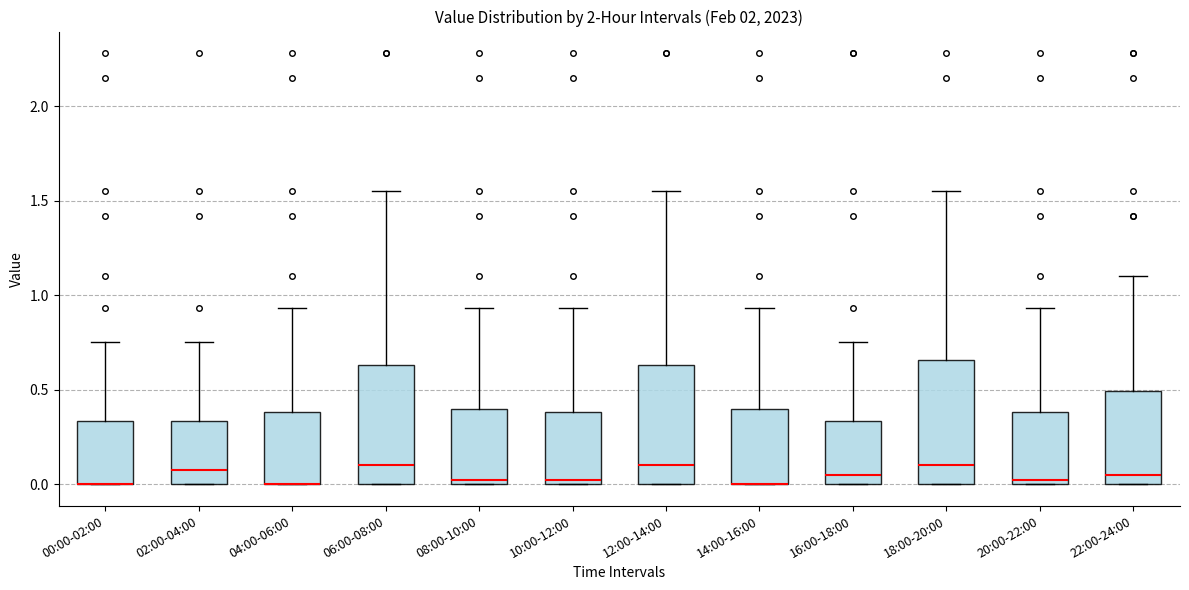

Reading left to right, transcribe this box plot: for each box, give where its median line is, the range the box spans, and where its two whiskers end, as read against the y-axis. The values are not printed on the chart, so give them approximately, as read against the axis.

00:00-02:00: median 0.00 (drawn on the box's lower edge), box 0.00 to 0.35, whiskers 0.00 to 0.75
02:00-04:00: median 0.10, box 0.00 to 0.35, whiskers 0.00 to 0.75
04:00-06:00: median 0.00 (drawn on the box's lower edge), box 0.00 to 0.40, whiskers 0.00 to 0.95
06:00-08:00: median 0.10, box 0.00 to 0.65, whiskers 0.00 to 1.55
08:00-10:00: median 0.05, box 0.00 to 0.40, whiskers 0.00 to 0.95
10:00-12:00: median 0.05, box 0.00 to 0.40, whiskers 0.00 to 0.95
12:00-14:00: median 0.10, box 0.00 to 0.65, whiskers 0.00 to 1.55
14:00-16:00: median 0.00 (drawn on the box's lower edge), box 0.00 to 0.40, whiskers 0.00 to 0.95
16:00-18:00: median 0.05, box 0.00 to 0.35, whiskers 0.00 to 0.75
18:00-20:00: median 0.10, box 0.00 to 0.65, whiskers 0.00 to 1.55
20:00-22:00: median 0.05, box 0.00 to 0.40, whiskers 0.00 to 0.95
22:00-24:00: median 0.05, box 0.00 to 0.50, whiskers 0.00 to 1.10